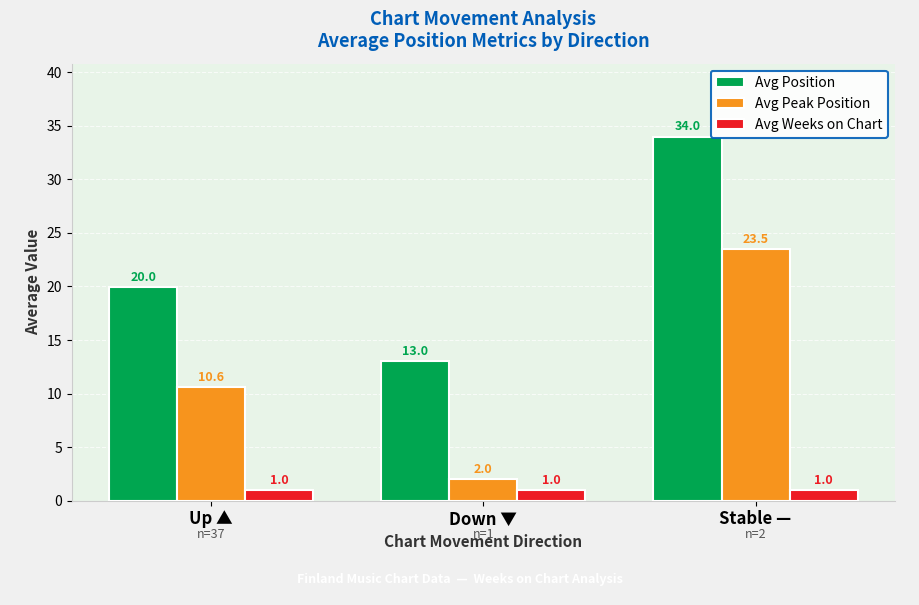

What is the label of the 3rd bar from the left?

Stable —